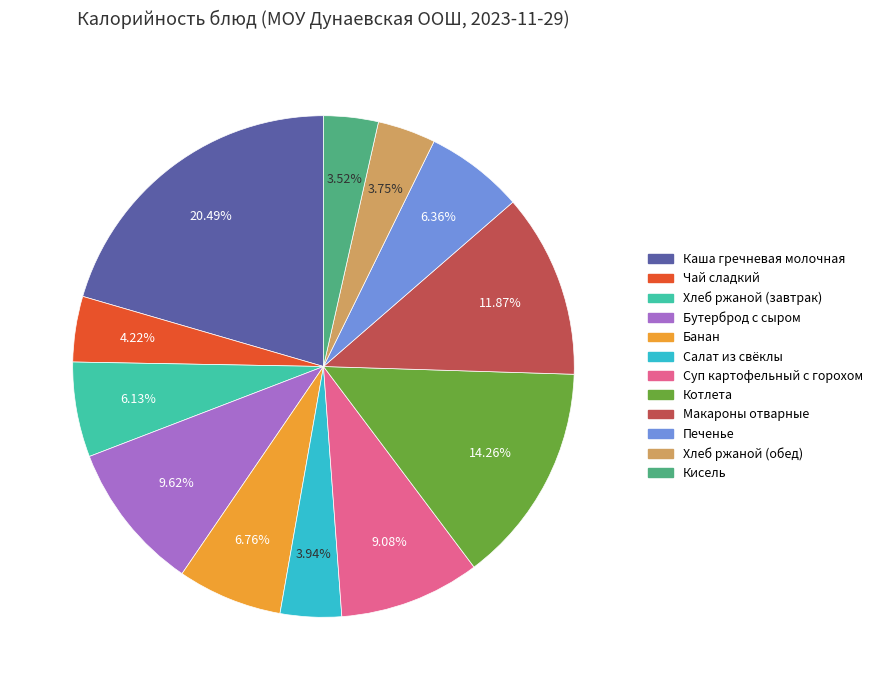

Approximately how many times larger is the value at Хлеб ржаной (завтрак) compared to Печенье?

1.0